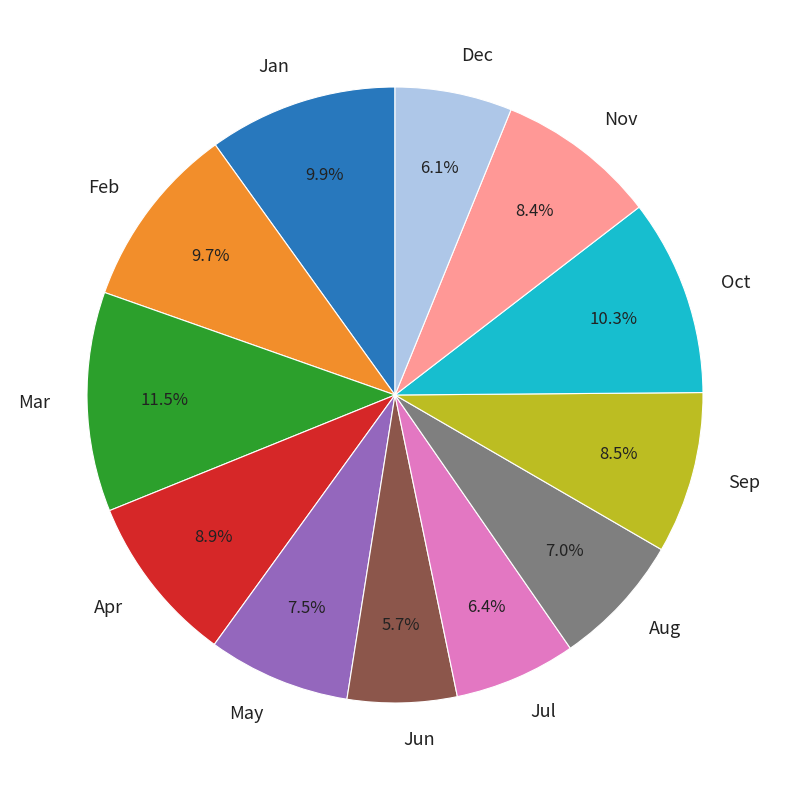

What is the ratio of the value at Dec to the value at Oct?

0.6